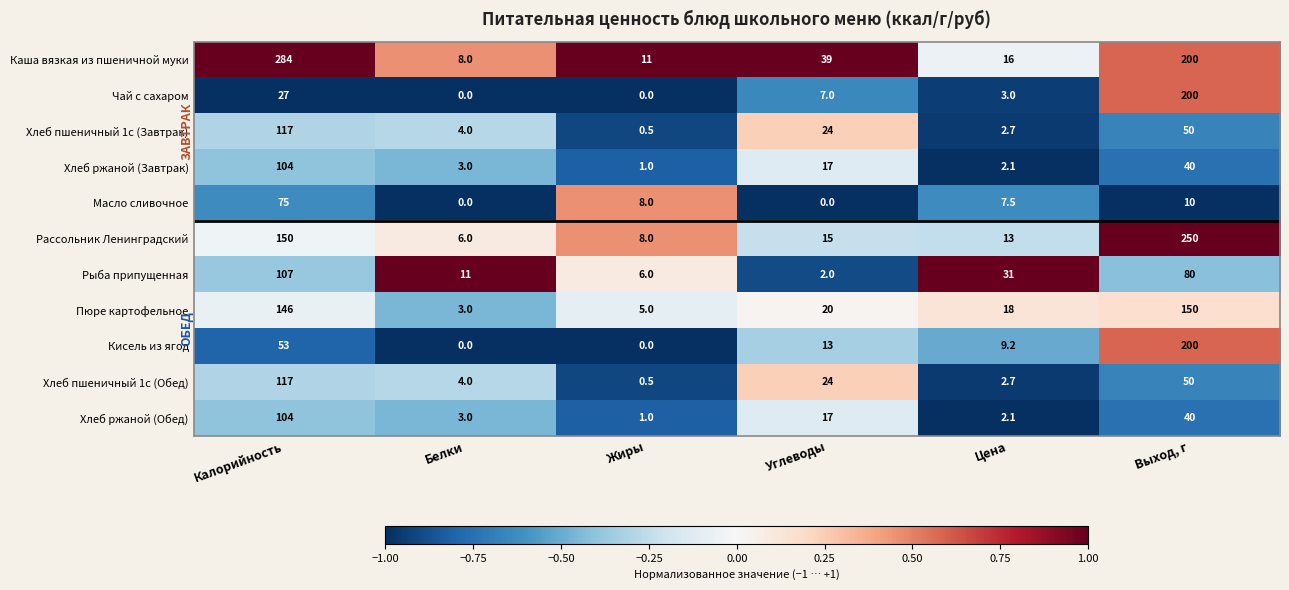

What is the maximum value for Хлеб пшеничный 1с (Обед)?

117.0